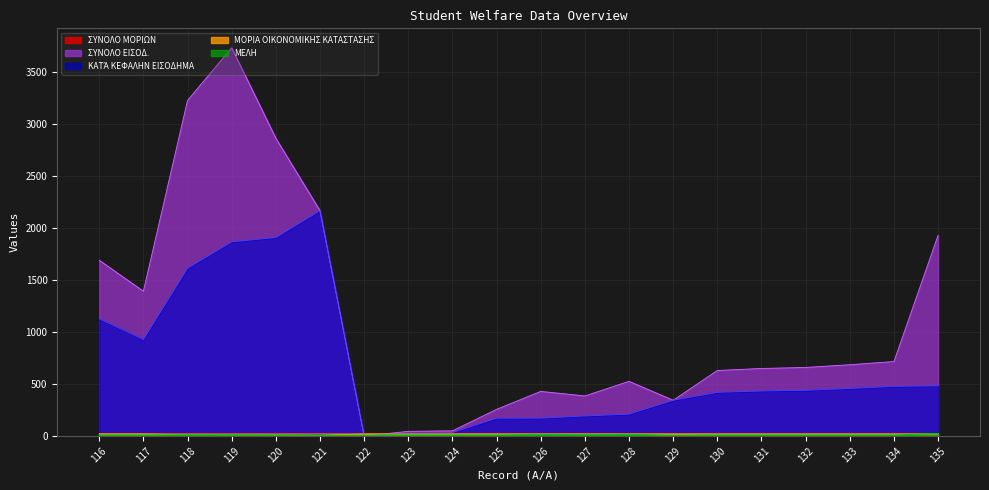

Between which two adjacent categories do ΜΟΡΙΑ ΟΙΚΟΝΟΜΙΚΗΣ ΚΑΤΑΣΤΑΣΗΣ and ΣΥΝΟΛΟ ΕΙΣΟΔ. first intersect?

121 and 122